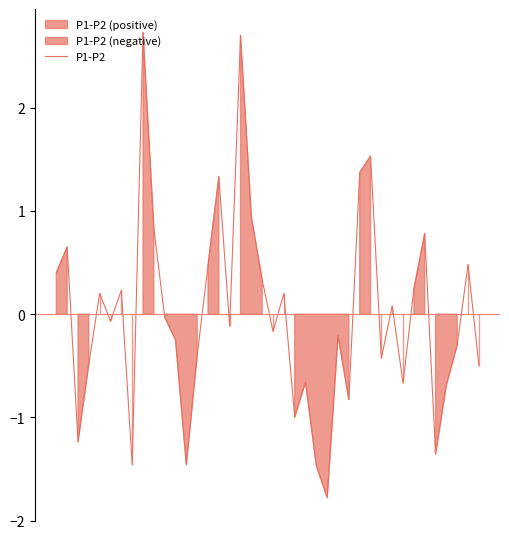

What is the smallest value displayed?

-1.8